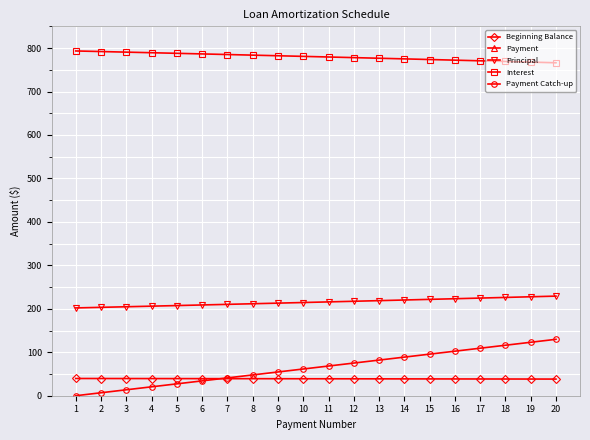

Is the value of Payment Catch-up at 17 greater than the value of Principal at 15?

No